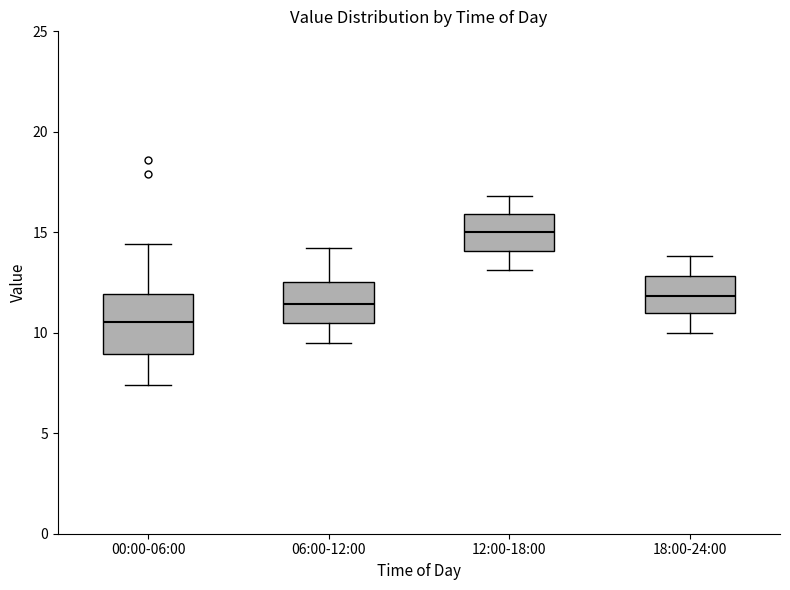

Comparing the boxes themselves (not the whiskers), which one is the tallest?

00:00-06:00